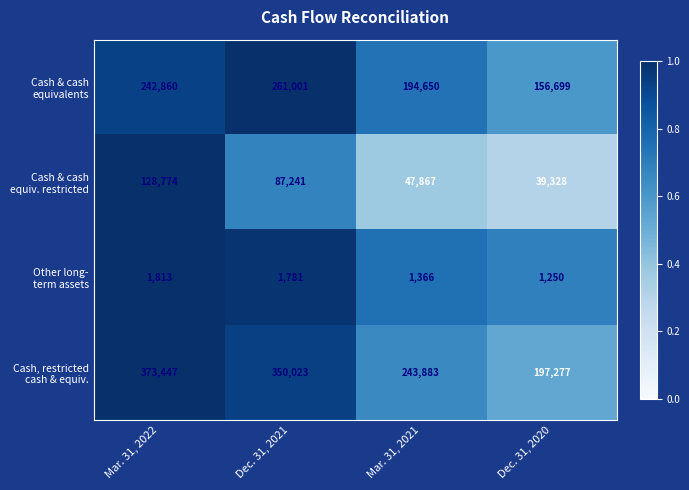

What is the maximum value shown in the chart?

373447